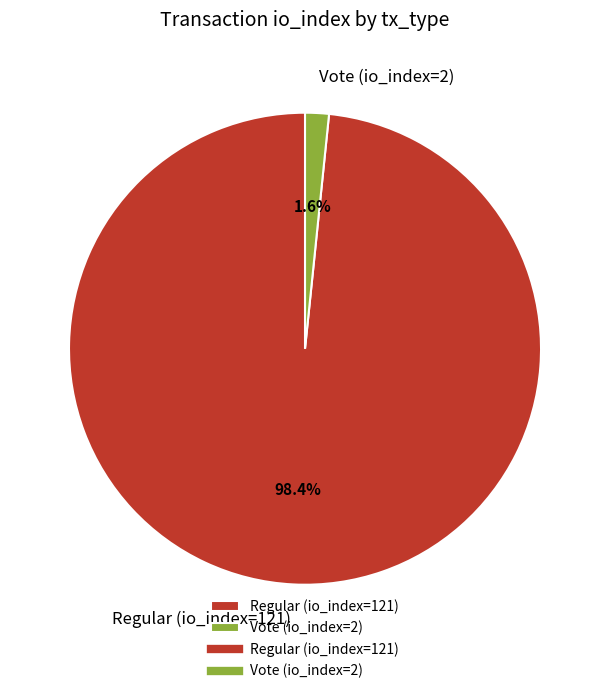

Is Vote (io_index=2) the majority of the pie?

No